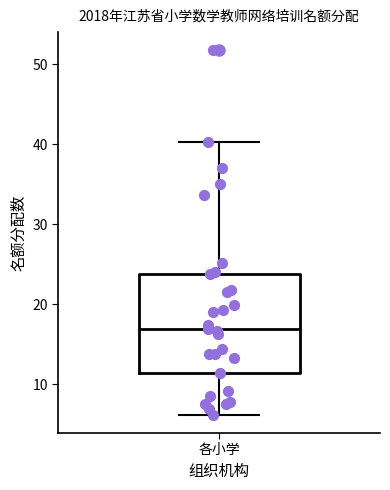

Where does the upper whisker of the box for 各小学 end on the y-axis? The values are not printed on the chart, so give them approximately, as read against the axis.

40